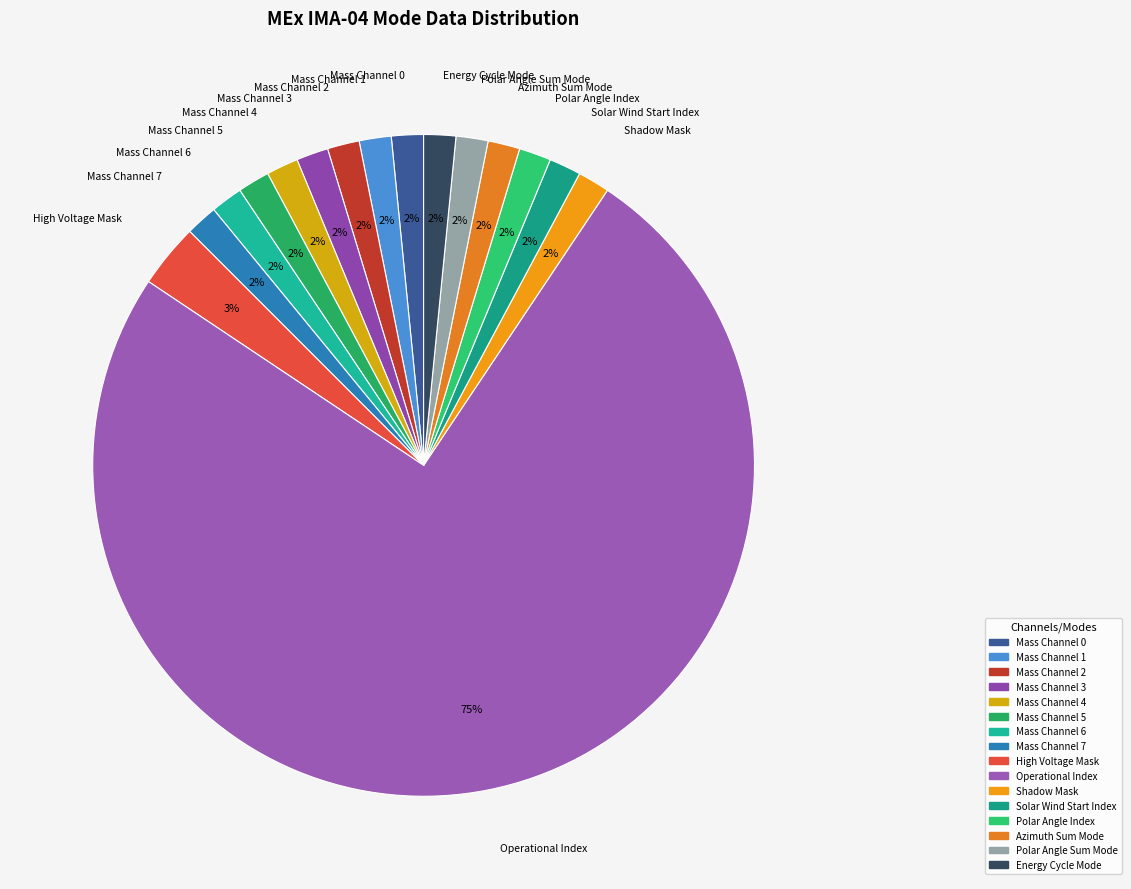

Is Operational Index the majority of the pie?

Yes